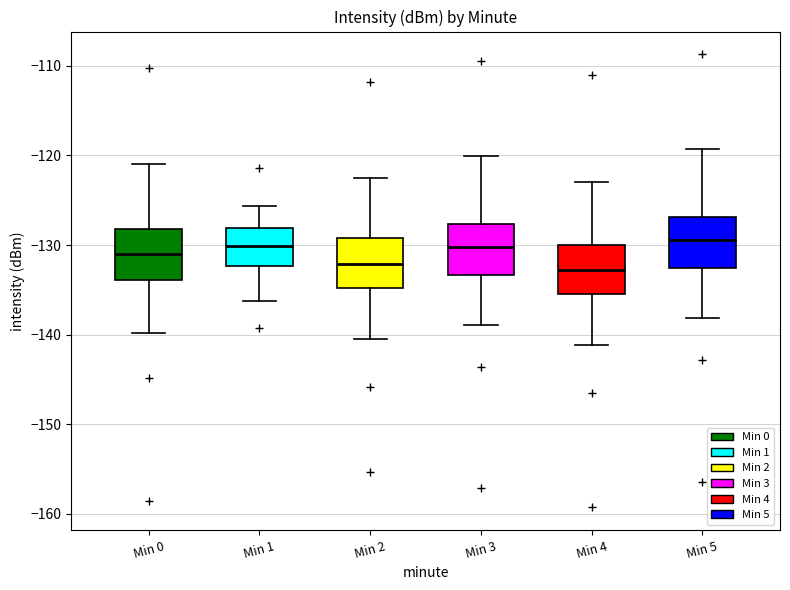

Reading left to right, read every box against the y-axis: the position of its median line, the range the box covers, and the ends of its whiskers. The values are not printed on the chart, so give them approximately, as read against the axis.

Min 0: median -131, box -134 to -128, whiskers -140 to -121
Min 1: median -130, box -132 to -128, whiskers -136 to -126
Min 2: median -132, box -135 to -129, whiskers -140 to -122
Min 3: median -130, box -133 to -128, whiskers -139 to -120
Min 4: median -133, box -135 to -130, whiskers -141 to -123
Min 5: median -129, box -133 to -127, whiskers -138 to -119